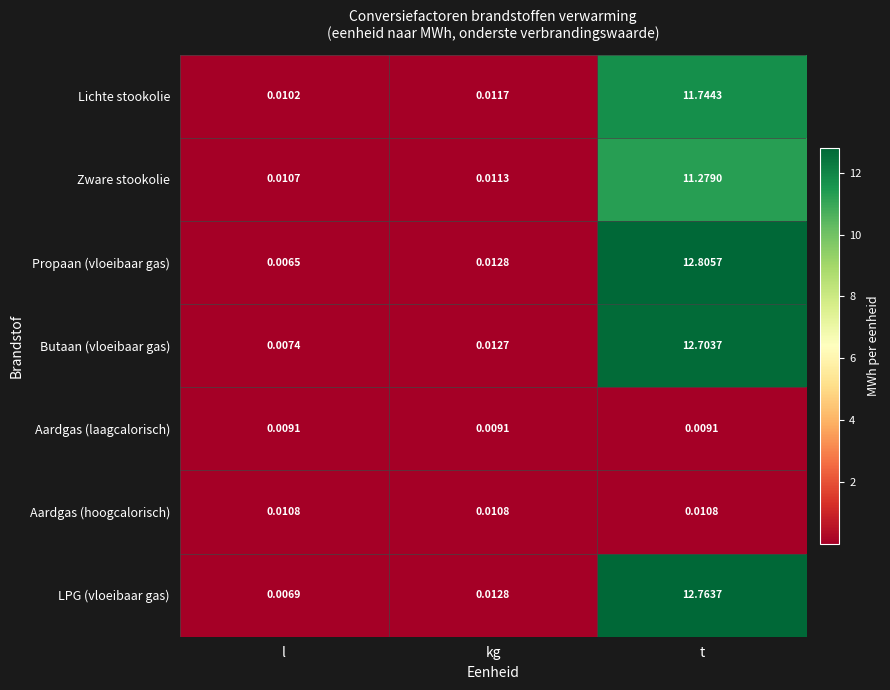

List the series in order of their peak value, lowest first.

Aardgas (laagcalorisch), Aardgas (hoogcalorisch), Zware stookolie, Lichte stookolie, Butaan (vloeibaar gas), LPG (vloeibaar gas), Propaan (vloeibaar gas)